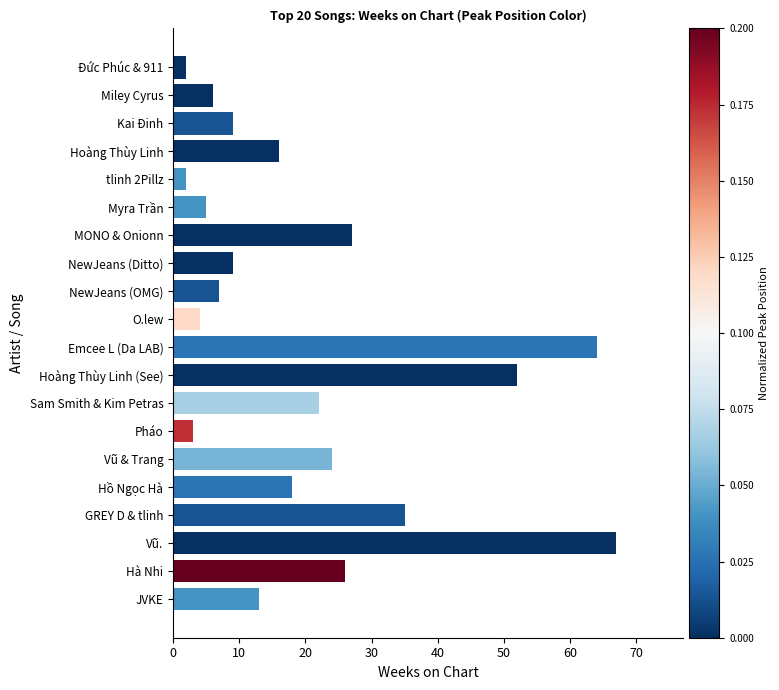

Is it true that the value at Hoàng Thùy Linh (See) is 94?

False